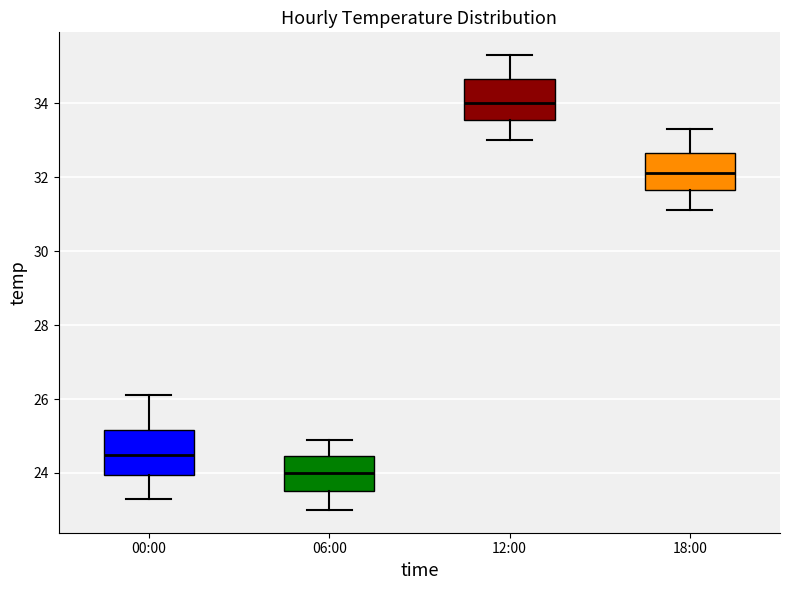

Reading left to right, read every box against the y-axis: the position of its median line, the range the box covers, and the ends of its whiskers. The values are not printed on the chart, so give them approximately, as read against the axis.

00:00: median 24.6, box 24.0 to 25.2, whiskers 23.4 to 26.2
06:00: median 24.0, box 23.6 to 24.4, whiskers 23.0 to 25.0
12:00: median 34.0, box 33.6 to 34.6, whiskers 33.0 to 35.4
18:00: median 32.2, box 31.6 to 32.6, whiskers 31.2 to 33.4